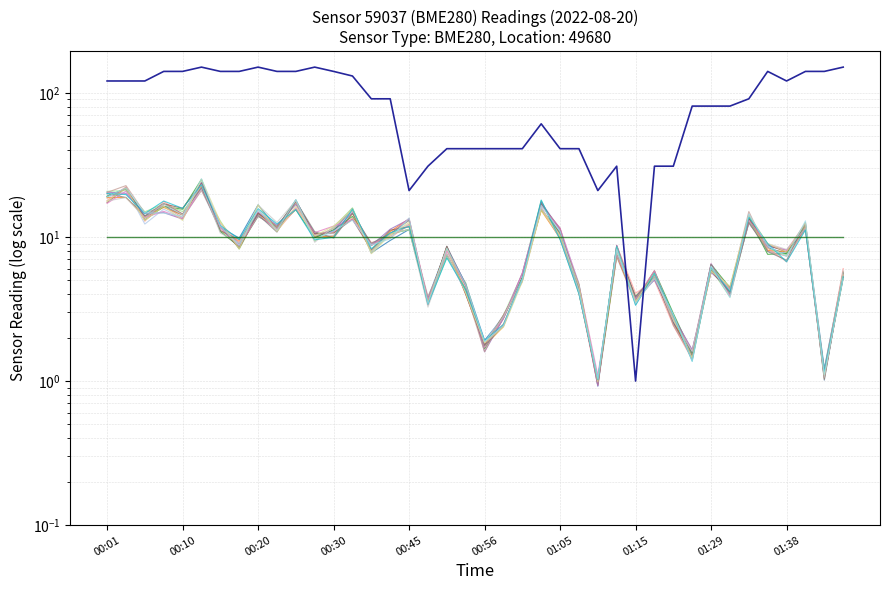

Which category has the highest value across all series?

00:13